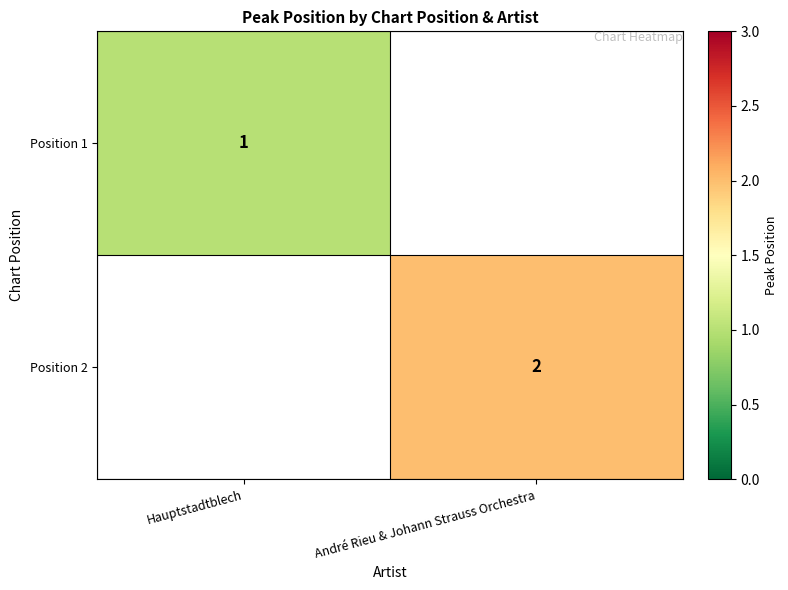

At how many categories does at least one series exceed 1?

1